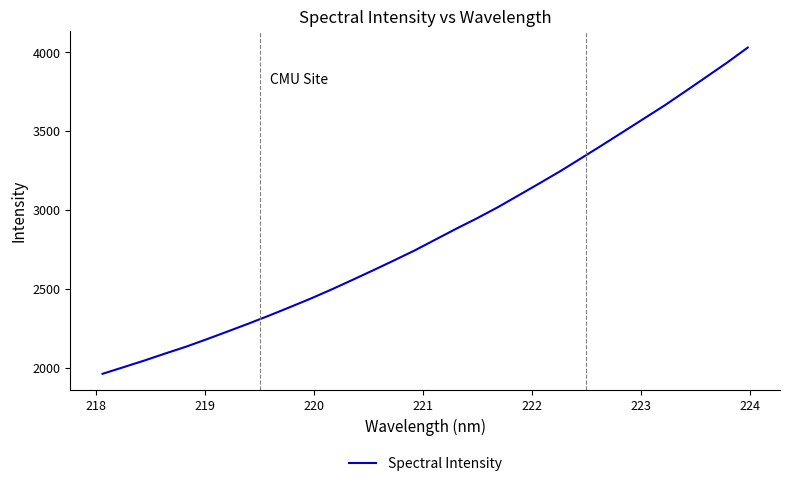

What is the difference between the maximum and minimum values?

2070.5